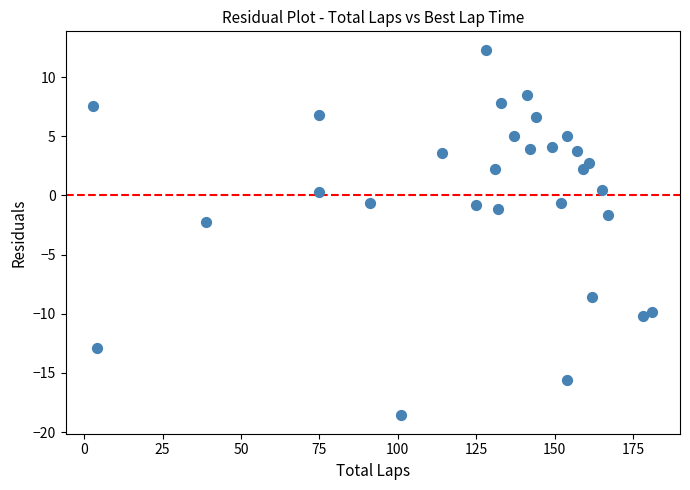

What Y value in the scatter plot is closest to -3?

-2.3